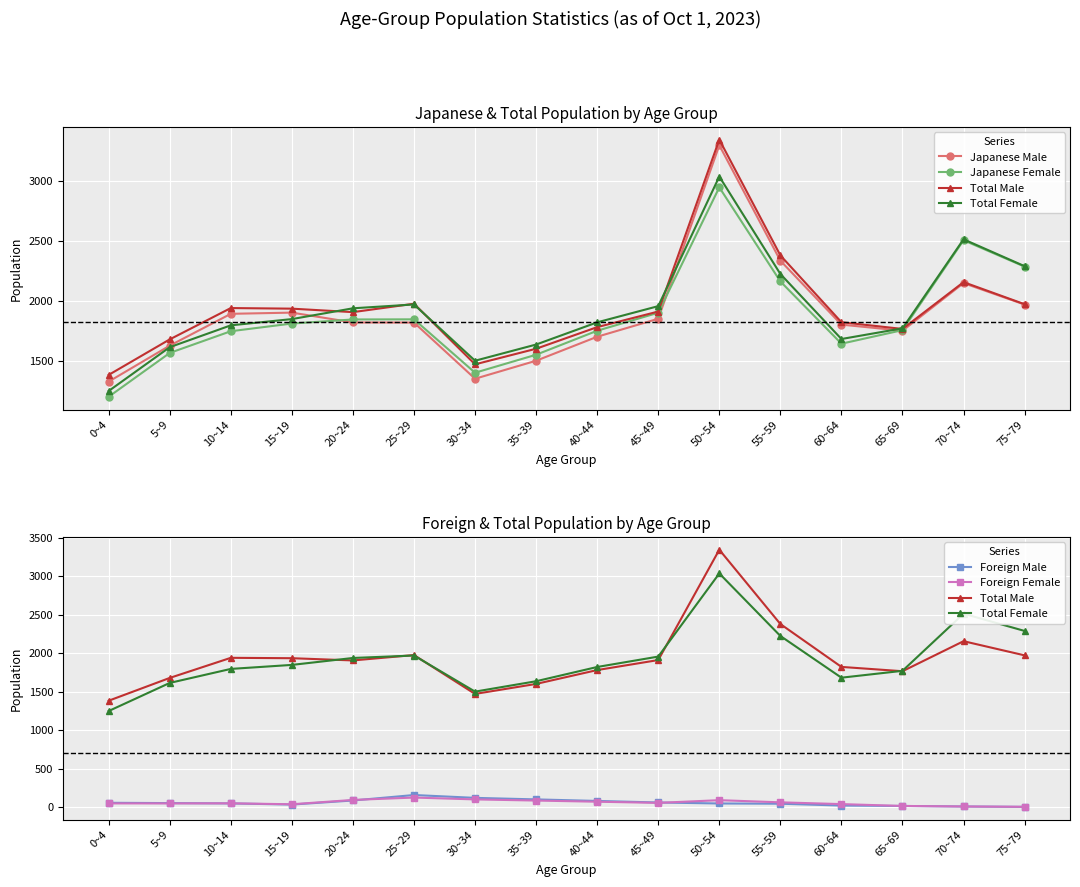

Which series ends up on top after the final intersection of Foreign Male and Foreign Female?

Foreign Female